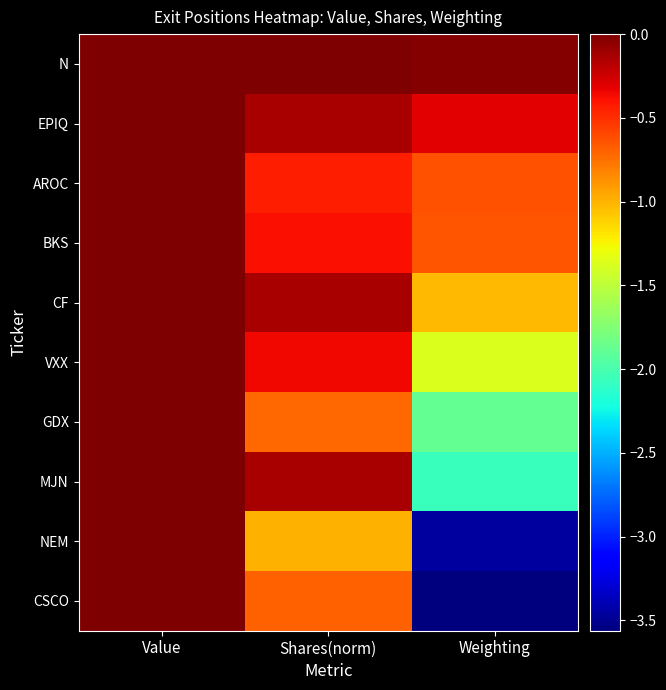

Reading left to right, what are all the values shown in this chart?

N: Value=0.0	Shares(norm)=-0.0	Weighting=-0.0
EPIQ: Value=0.0	Shares(norm)=-0.1	Weighting=-0.3
AROC: Value=0.0	Shares(norm)=-0.4	Weighting=-0.6
BKS: Value=0.0	Shares(norm)=-0.4	Weighting=-0.6
CF: Value=0.0	Shares(norm)=-0.1	Weighting=-1.0
VXX: Value=0.0	Shares(norm)=-0.4	Weighting=-1.4
GDX: Value=0.0	Shares(norm)=-0.7	Weighting=-1.9
MJN: Value=0.0	Shares(norm)=-0.1	Weighting=-2.1
NEM: Value=0.0	Shares(norm)=-1.0	Weighting=-3.5
CSCO: Value=0.0	Shares(norm)=-0.7	Weighting=-3.6